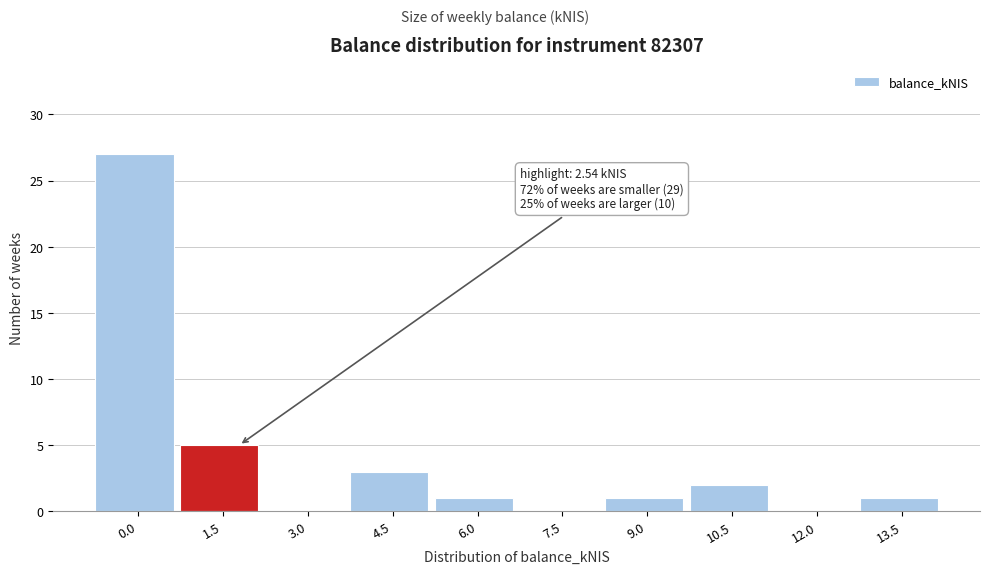

Reading left to right, list all the values displayed in this chart.

0.0=27	1.5=5	3.0=0	4.5=3	6.0=1	7.5=0	9.0=1	10.5=2	12.0=0	13.5=1